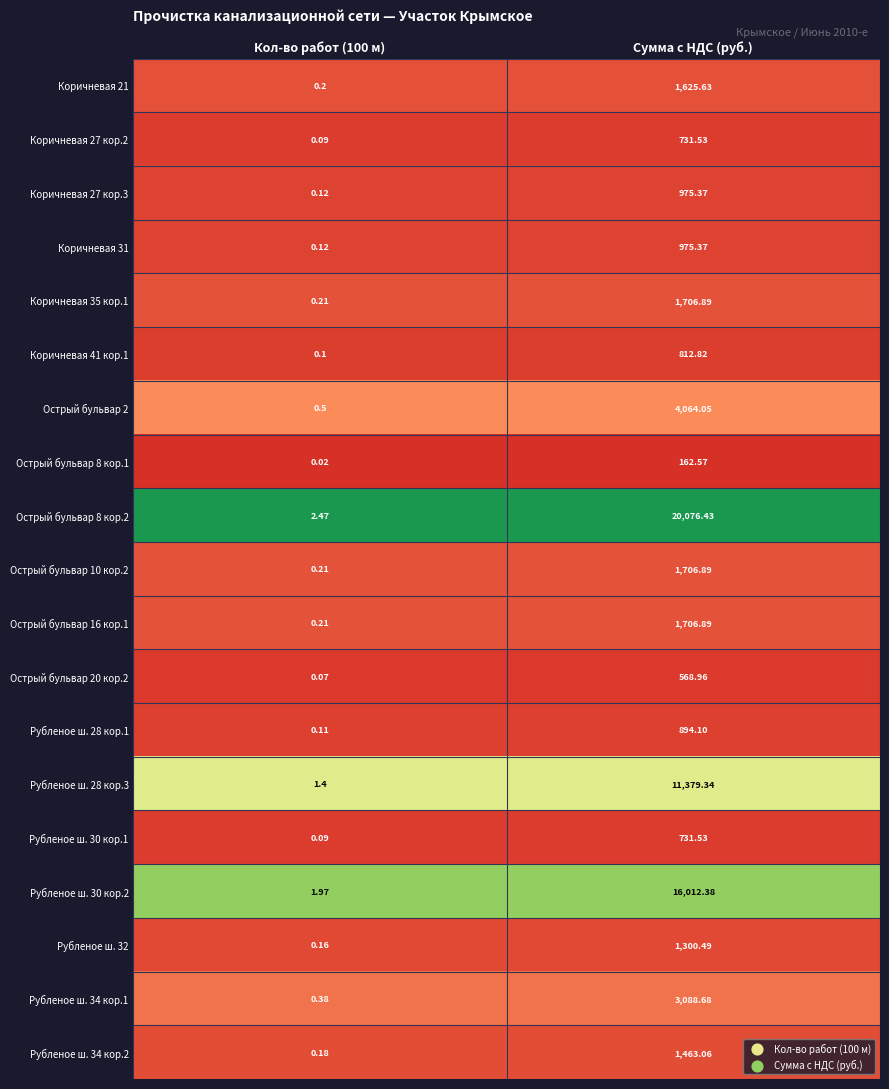

At which label does Острый бульвар 2 first exceed 4064?

Сумма с НДС (руб.)